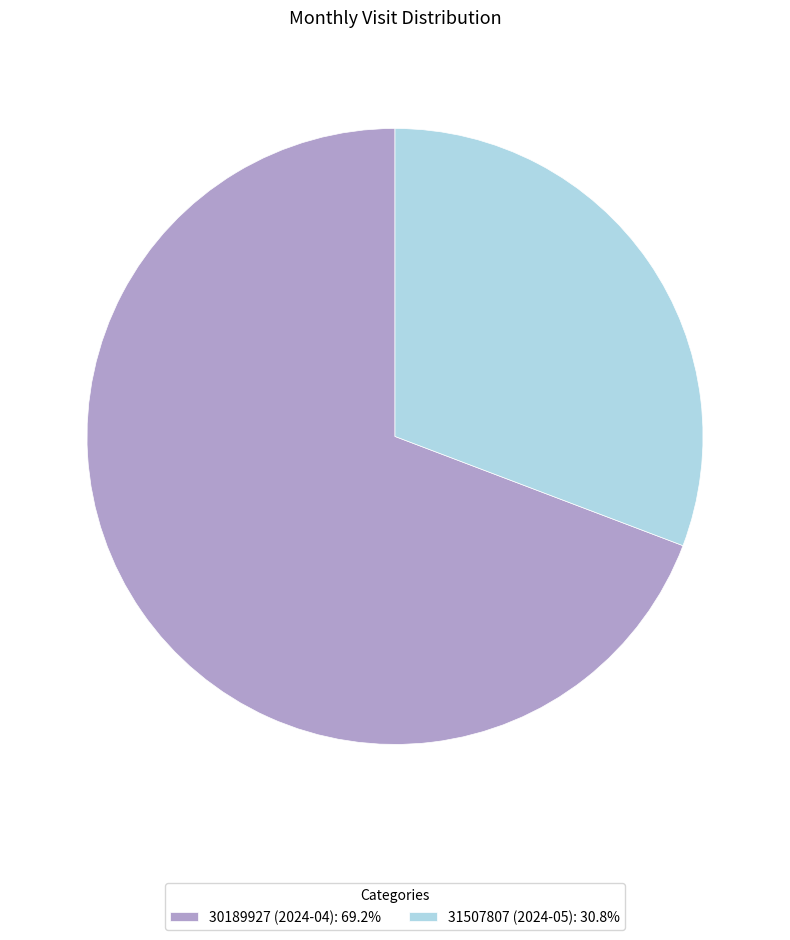

Is 30189927 (2024-04): 69.2% the majority of the pie?

Yes